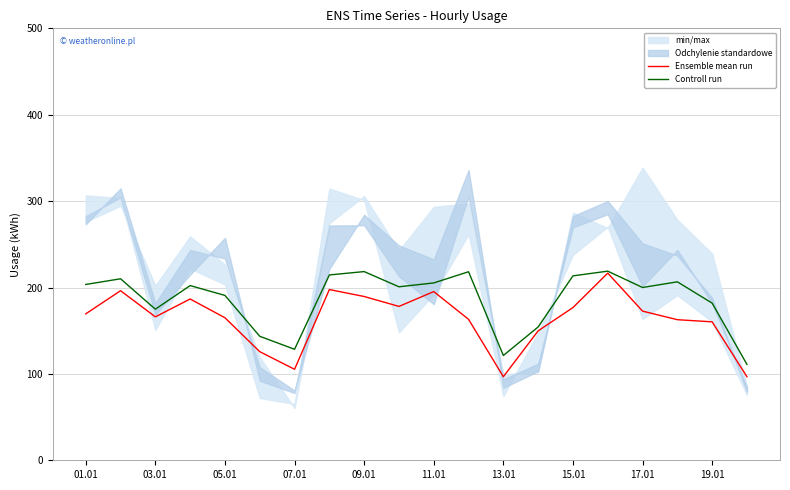

True or false: Ensemble mean run has more than 1 interior local peaks.

True